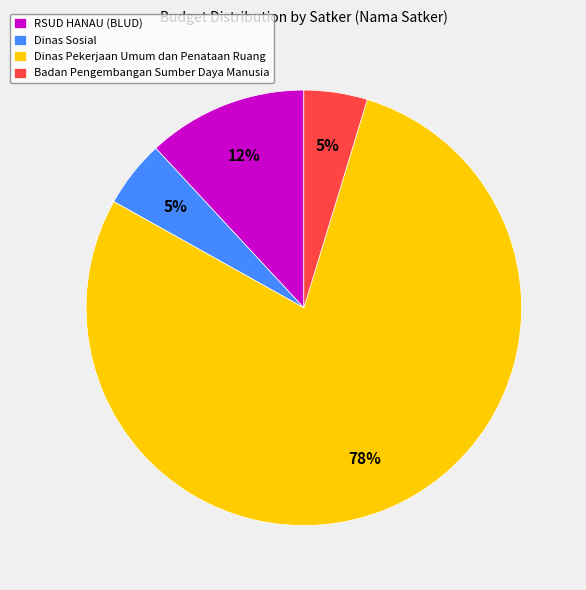

Do RSUD HANAU (BLUD) and Badan Pengembangan Sumber Daya Manusia together represent more than half of the pie?

No